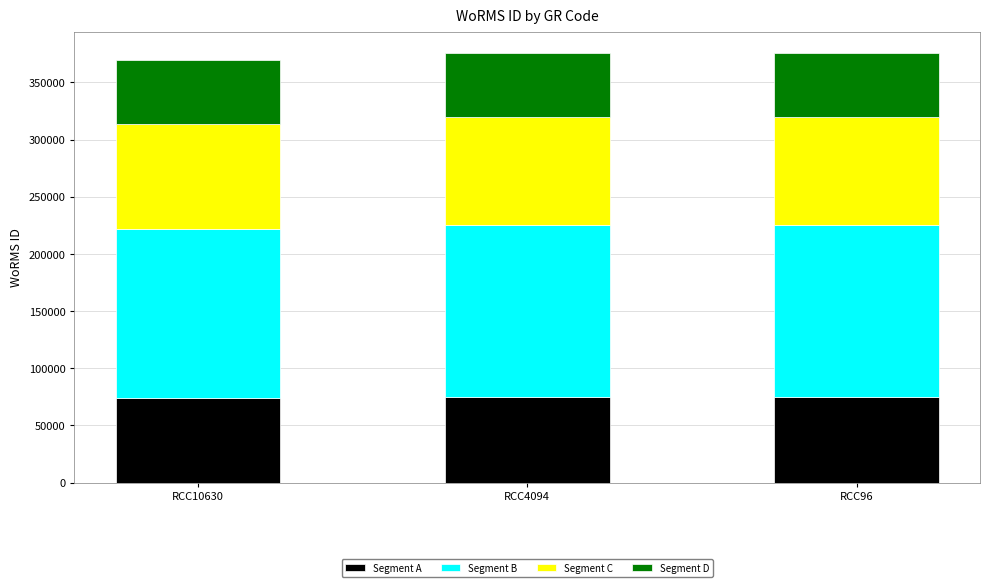

What is the total value across all series at RCC96?

375699.0